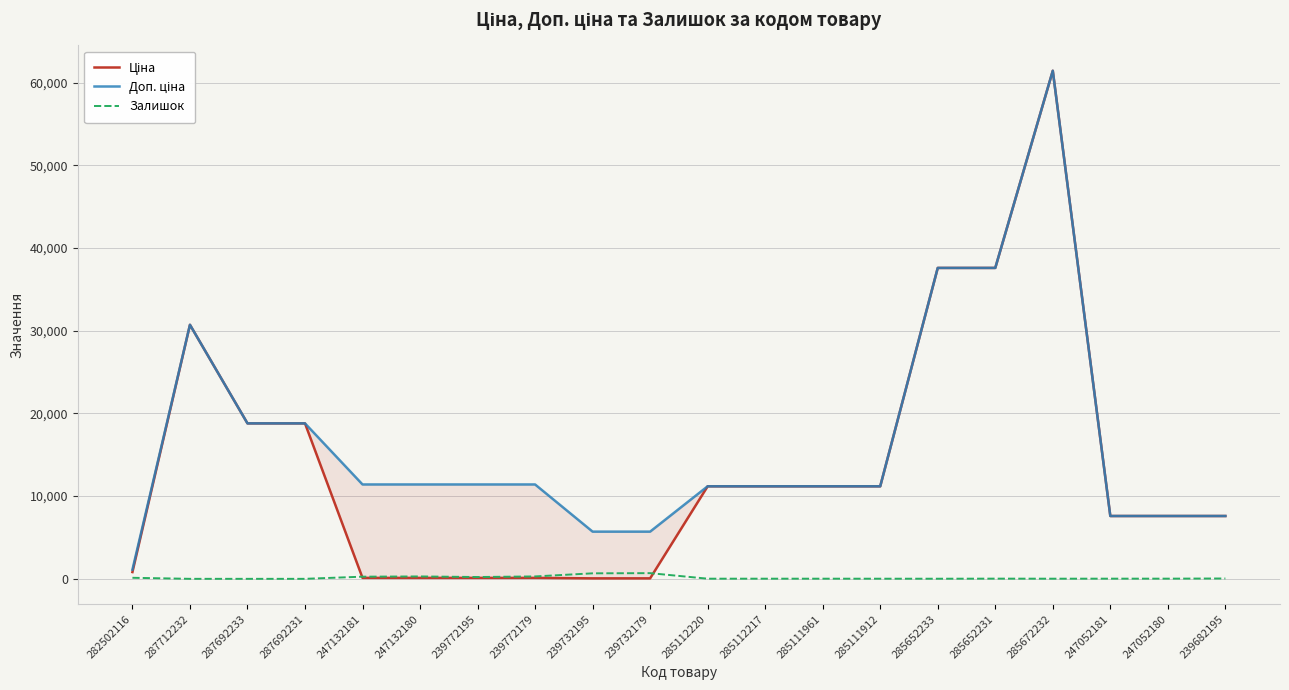

How many distinct data groups are displayed?

3